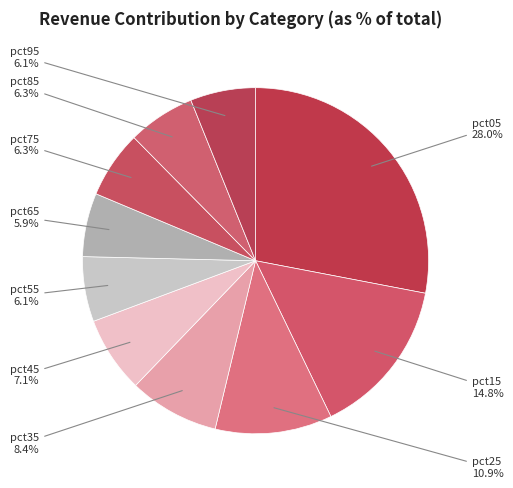

To the nearest percent, what is the average slice percentage?

10%